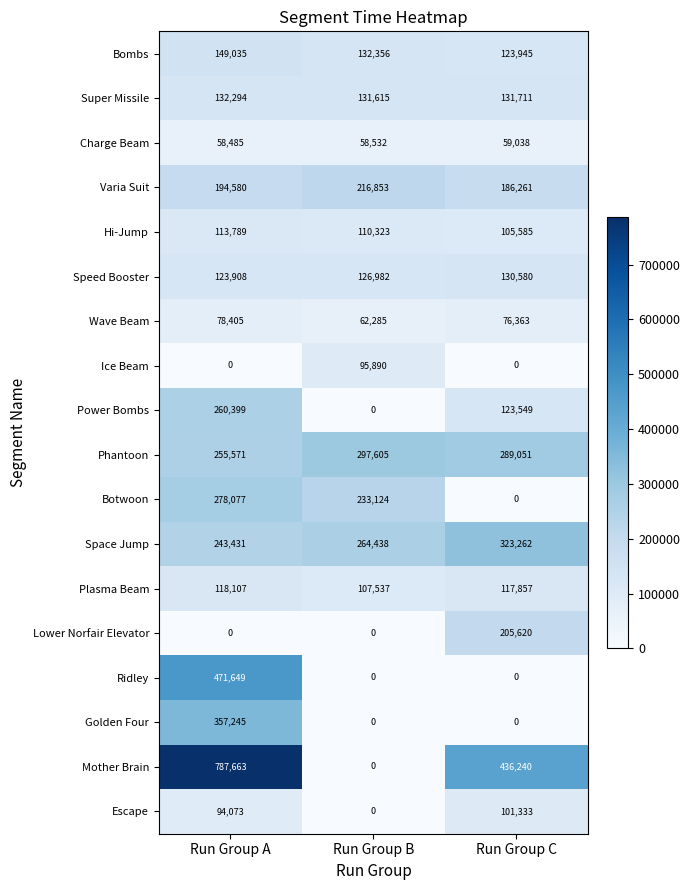

How many series are shown in this chart?

18